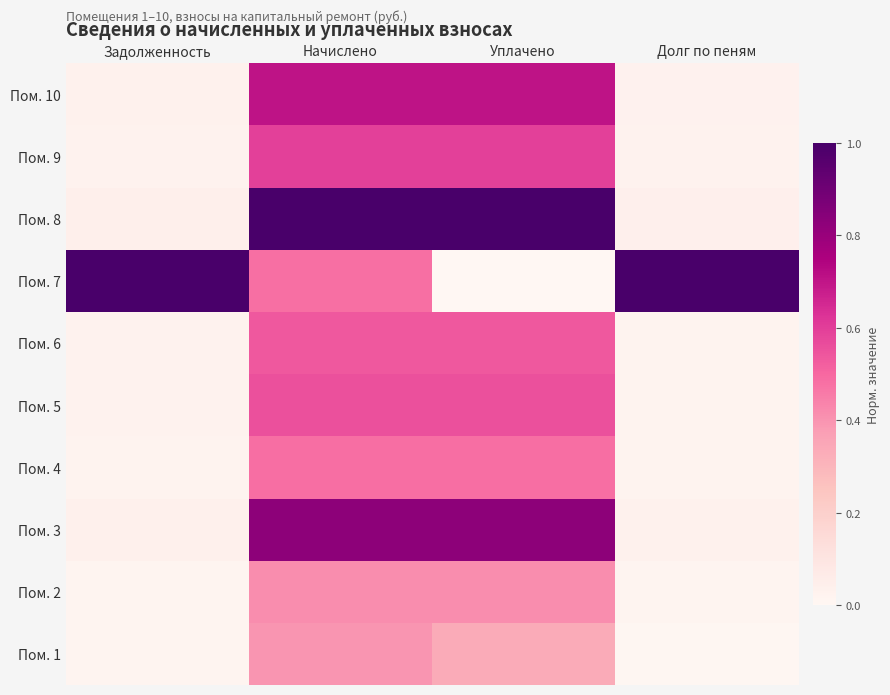

Which has a higher value, Задолженность or Начислено?

Начислено